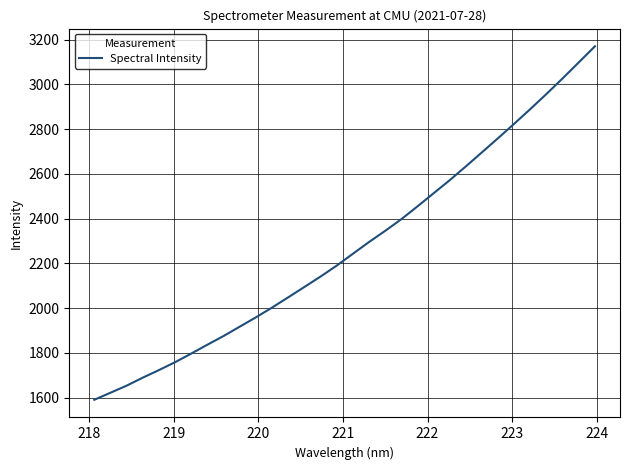

What is the minimum value shown in the chart?

1589.9